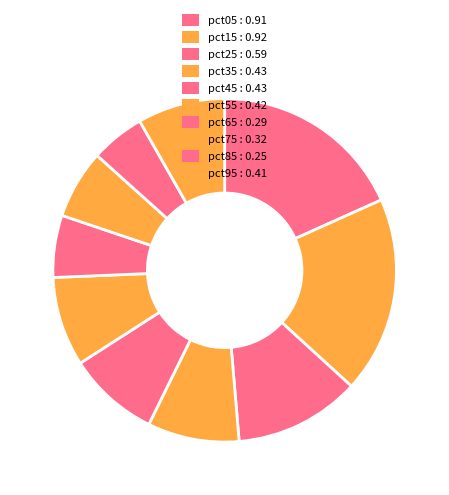

How many segments does this pie chart have?

10